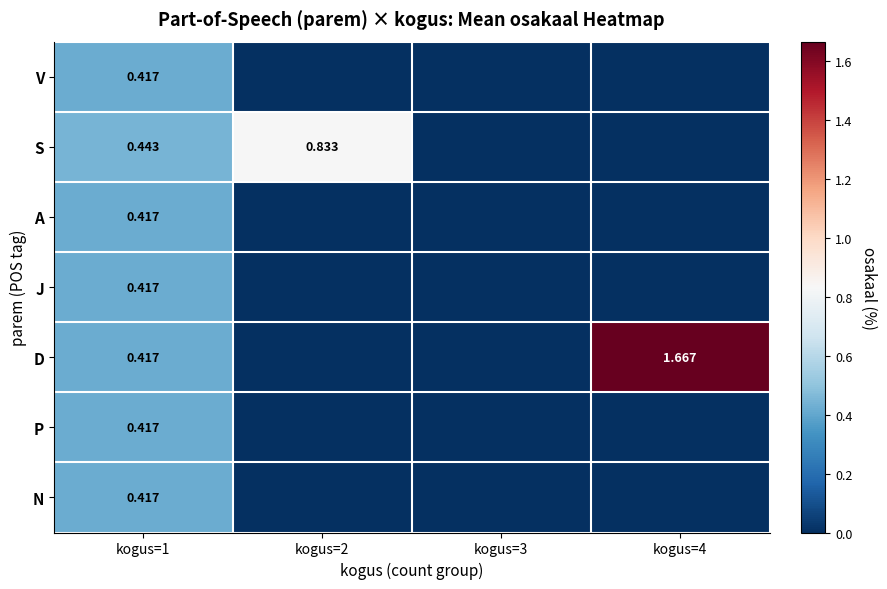

Rank the series at kogus=3 from lowest to highest value.

V, S, A, J, D, P, N